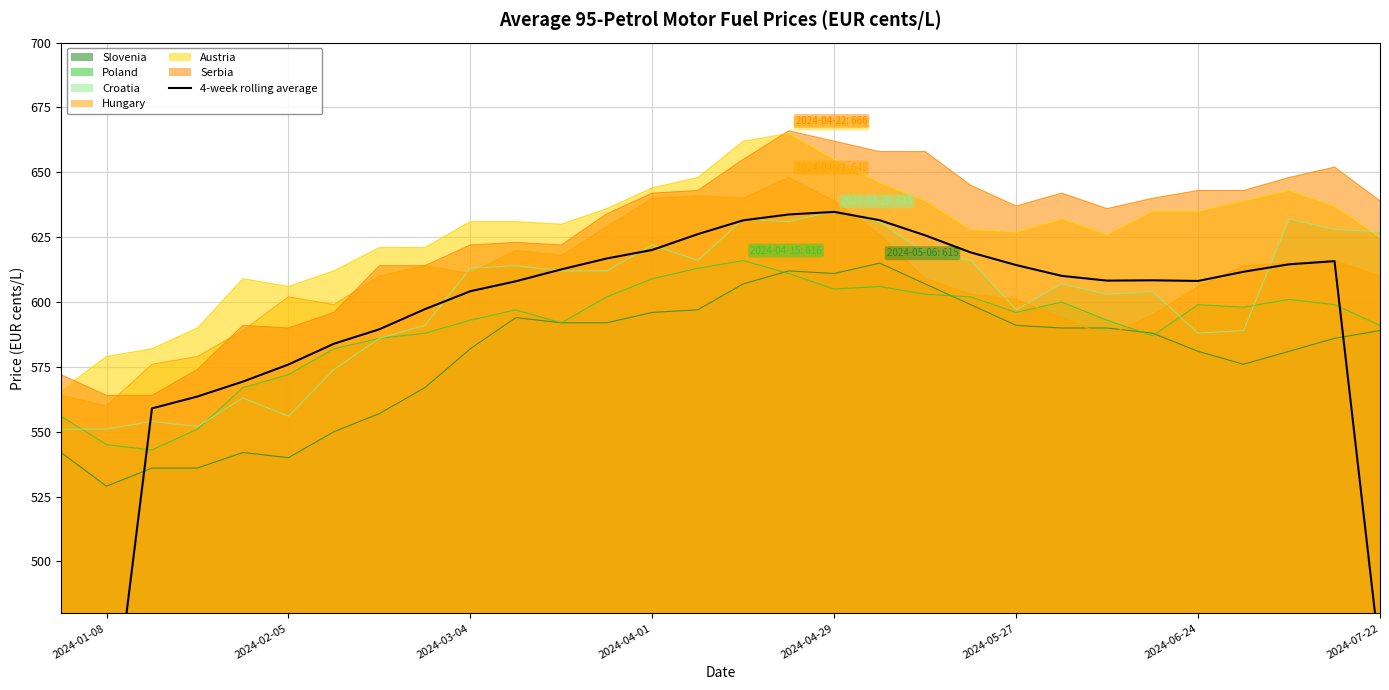

Reading left to right, what are all the values shown in this chart?

278.3	418.1	559.0	563.6	569.3	575.9	583.9	589.5	597.2	604.2	608.0	612.6	616.8	620.1	626.2	631.5	633.8	634.8	631.5	625.7	619.1	614.2	610.1	608.2	608.4	608.1	611.7	614.5	615.8	463.3